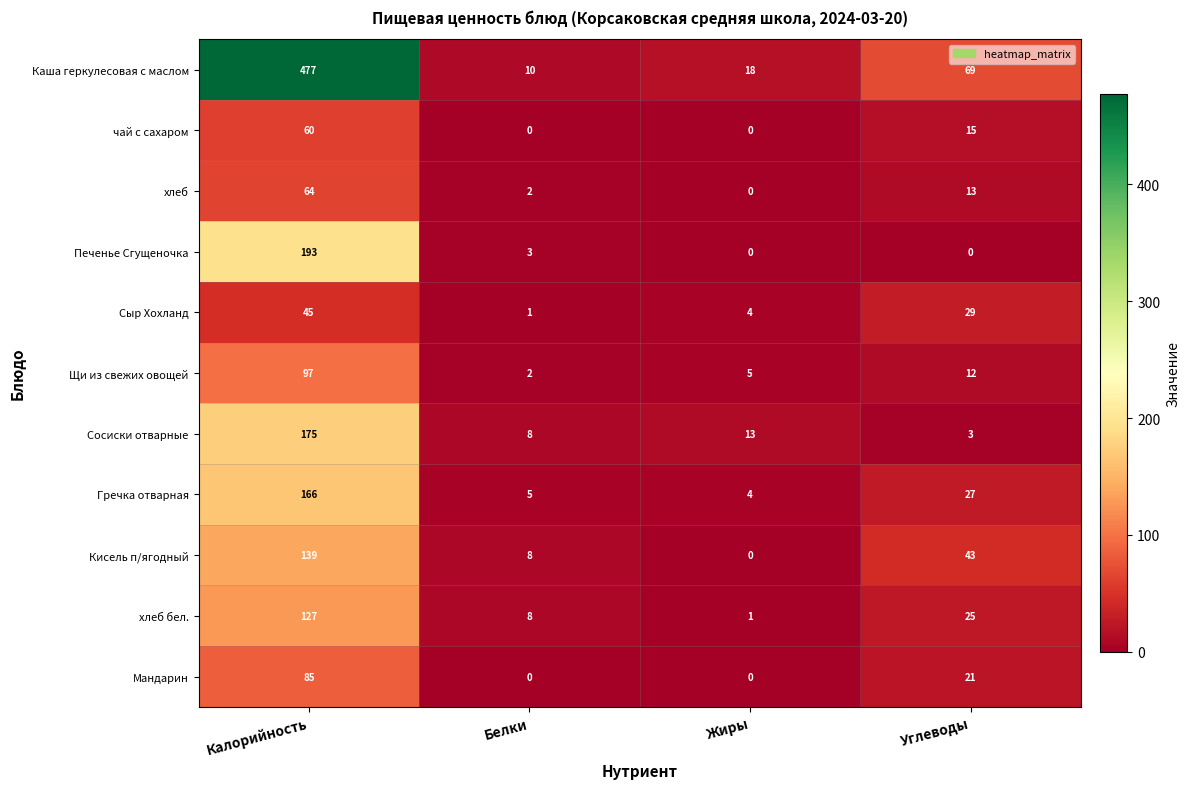

What is the greatest value displayed?

477